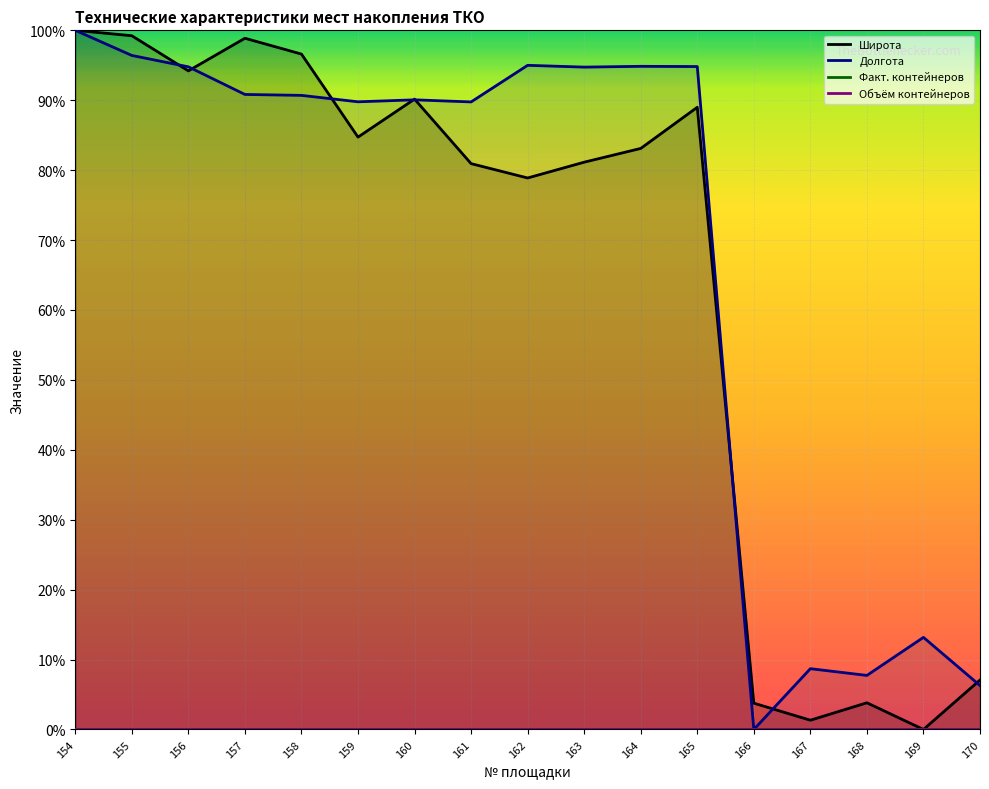

Rank the series by their average value, from highest to lowest.

Долгота, Широта